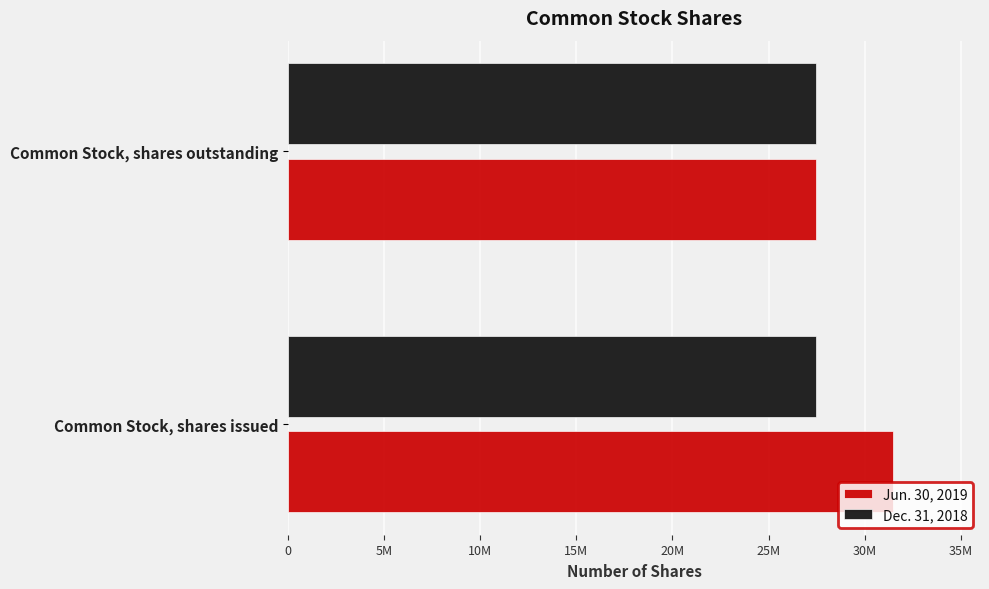

What are all the series names shown in the legend?

Jun. 30, 2019, Dec. 31, 2018